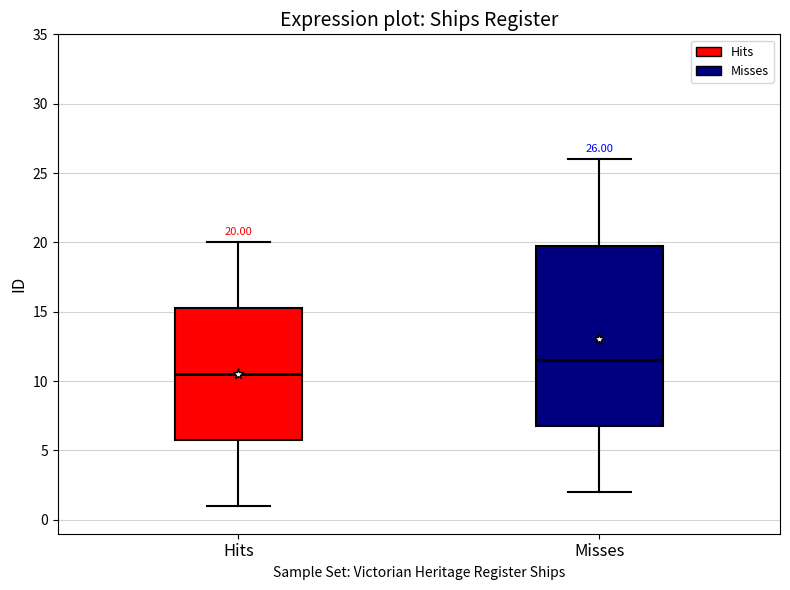

Comparing the boxes themselves (not the whiskers), which one is the tallest?

Misses